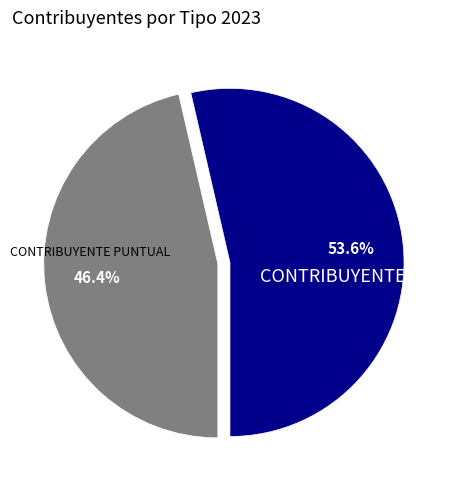

What is the largest slice in the pie chart?

CONTRIBUYENTE